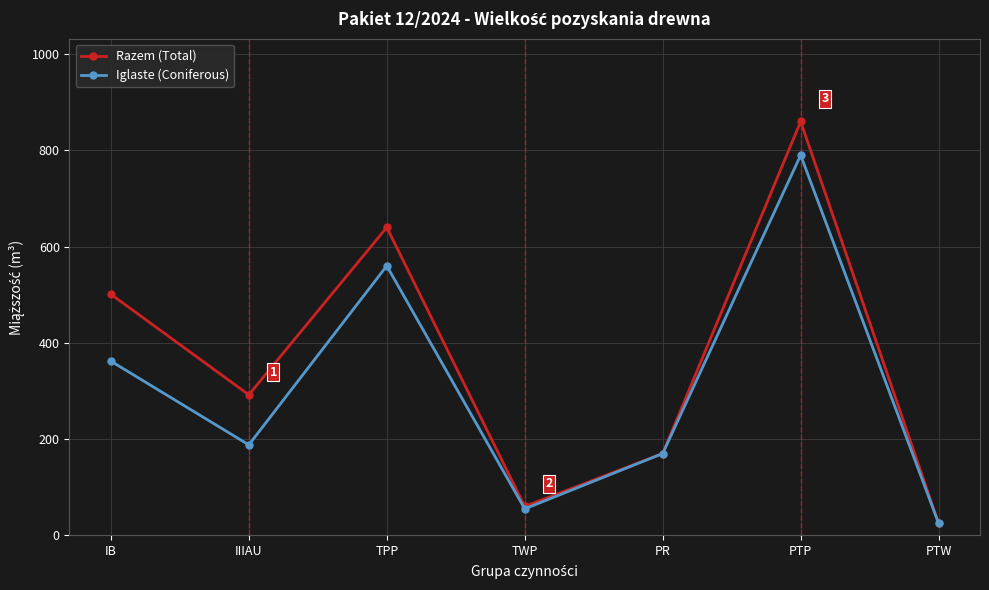

What is the greatest value displayed?

860